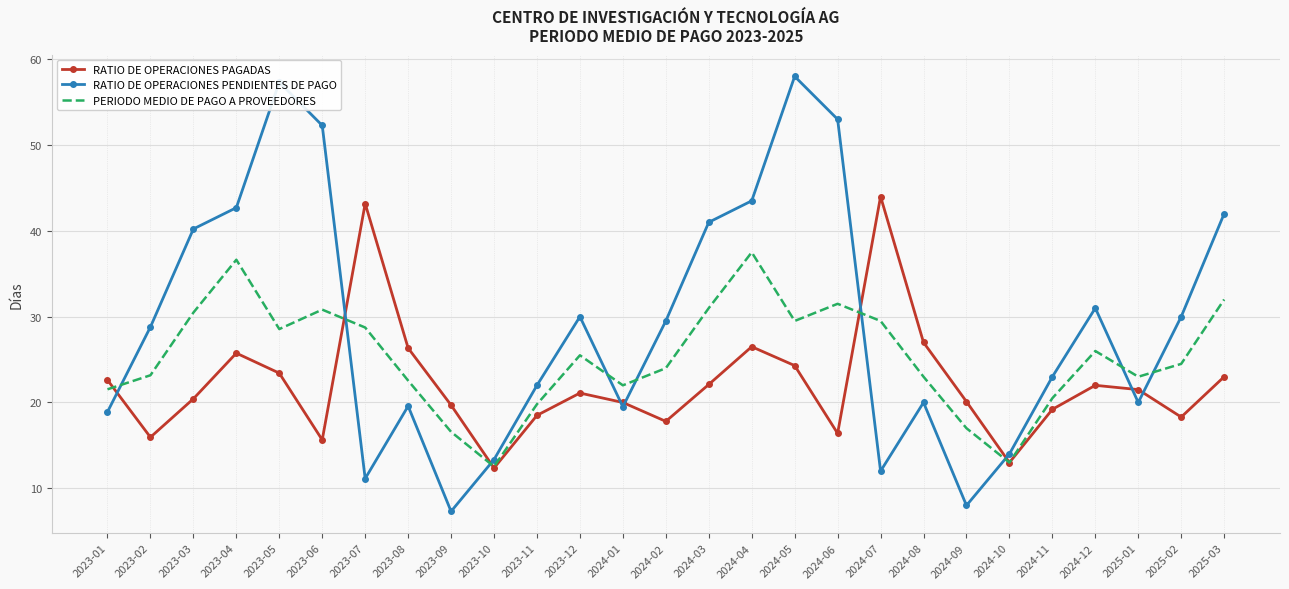

In PERIODO MEDIO DE PAGO A PROVEEDORES, how many points are lower than both neighbors (excluding endpoints)?

6